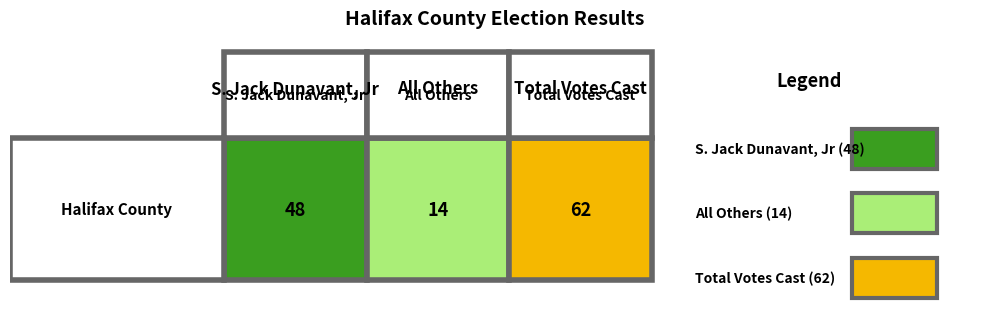

List the labels in order of value, smallest first.

All Others, S. Jack Dunavant, Jr, Total Votes Cast